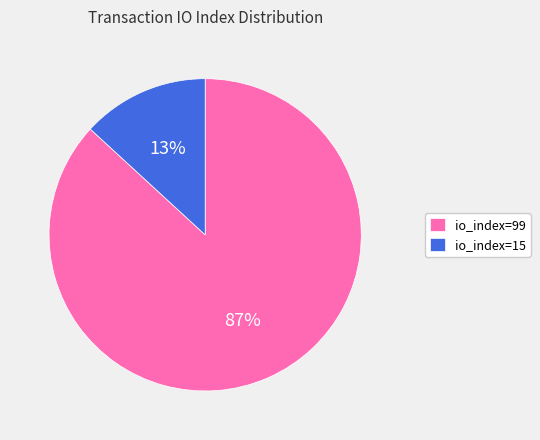

True or false: io_index=15 accounts for 13% of the total.

True